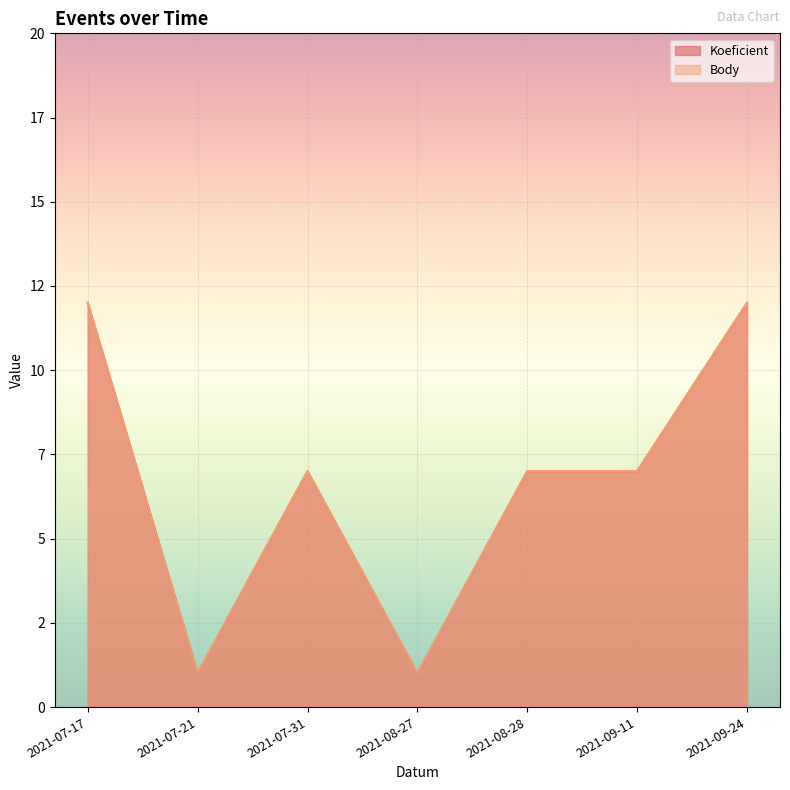

True or false: Body and Koeficient intersect in this chart.

False